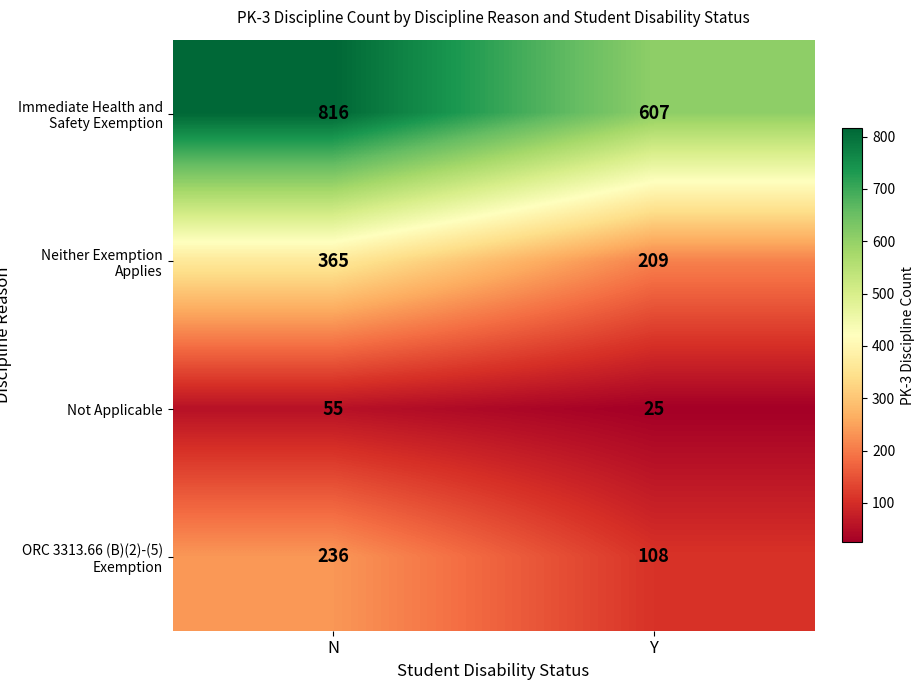

Which series has the widest spread of values?

Immediate Health and Safety Exemption